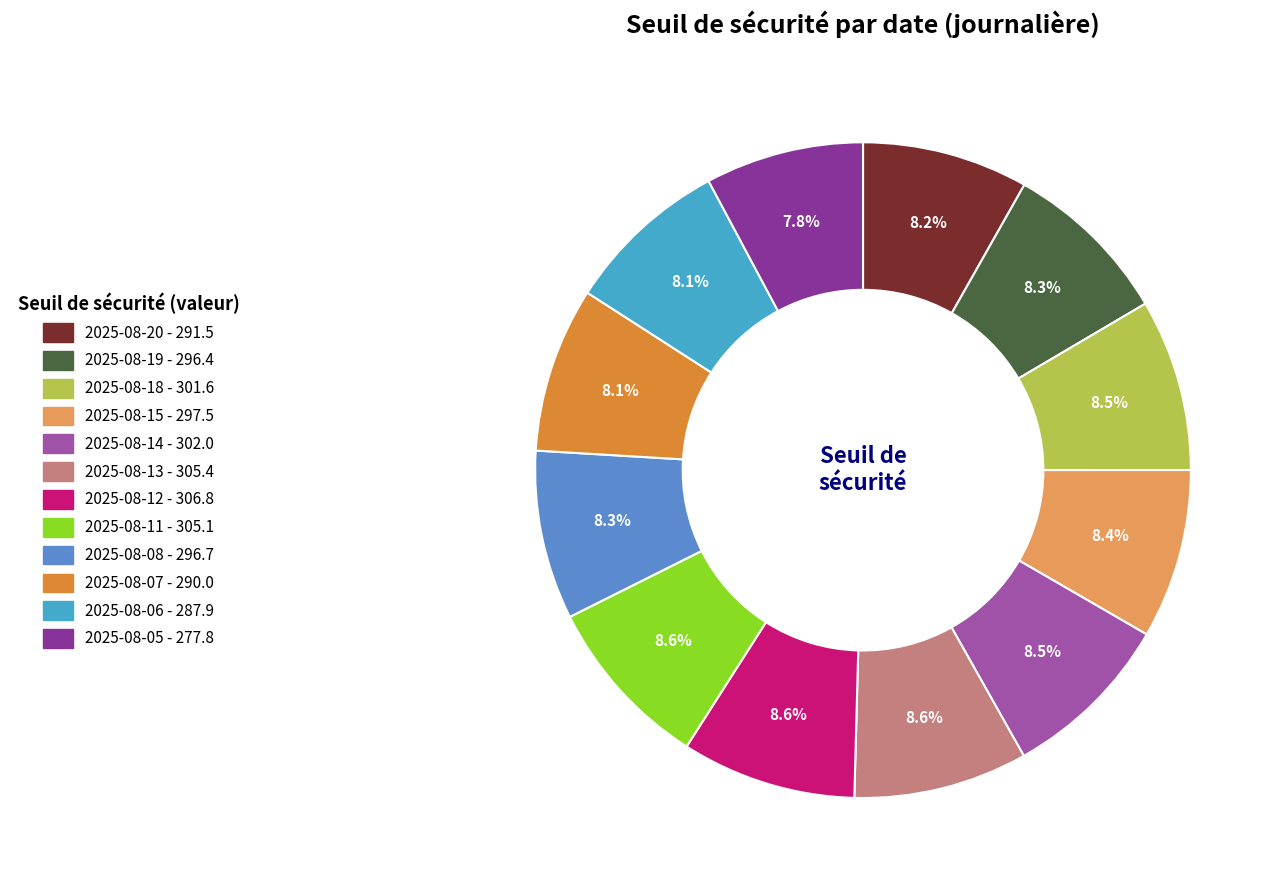

Rank the categories by value from lowest to highest.

2025-08-05, 2025-08-06, 2025-08-07, 2025-08-20, 2025-08-19, 2025-08-08, 2025-08-15, 2025-08-18, 2025-08-14, 2025-08-11, 2025-08-13, 2025-08-12